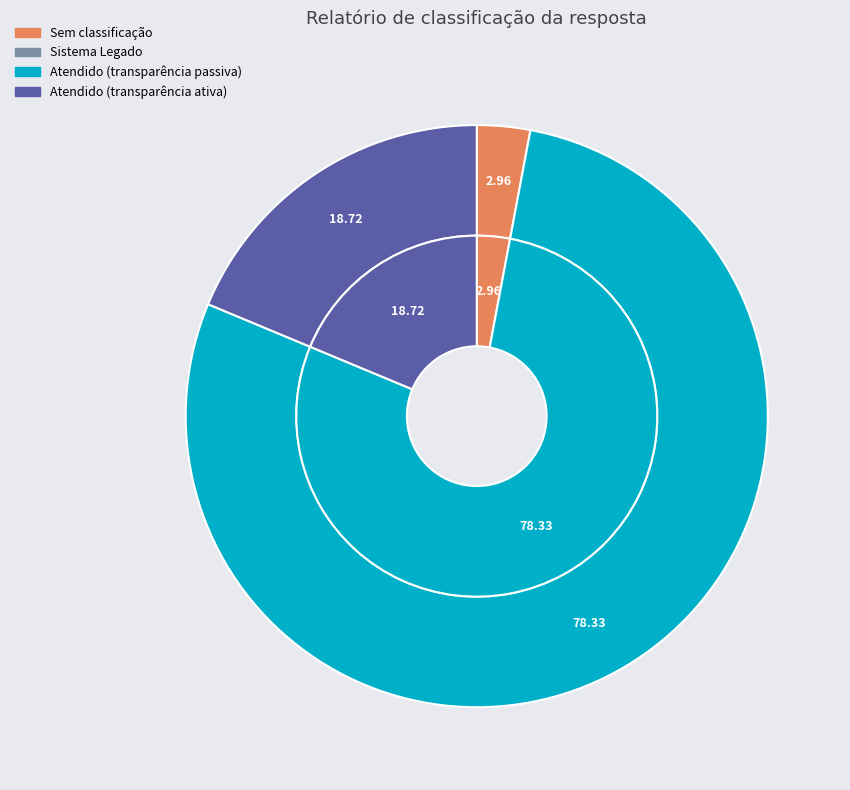

True or false: Atendido (transparência passiva) accounts for 78% of the total.

True